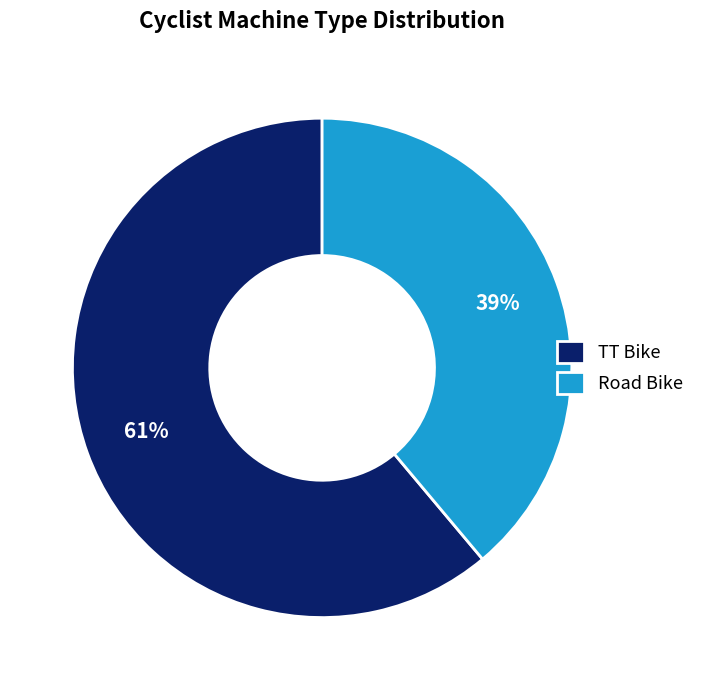

True or false: TT Bike accounts for 69% of the total.

False